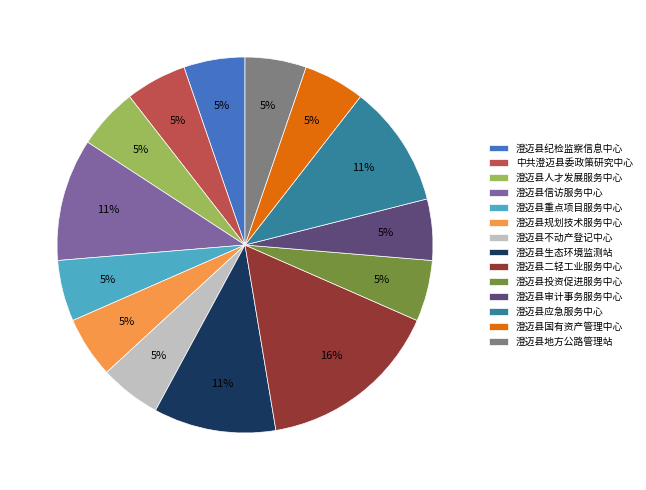

Do 澄迈县投资促进服务中心 and 澄迈县规划技术服务中心 together represent more than half of the pie?

No